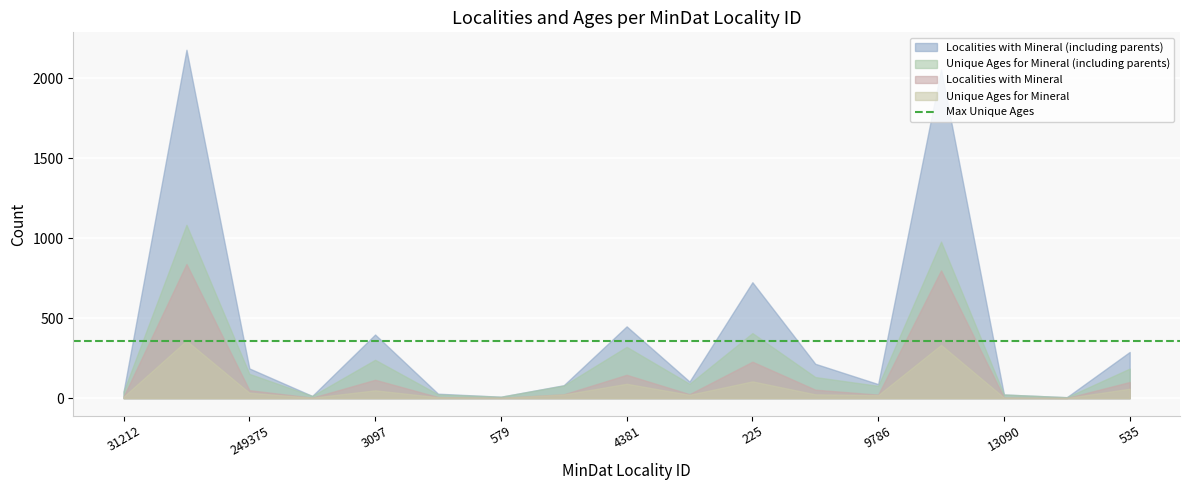

What is the maximum value shown in the chart?

2179